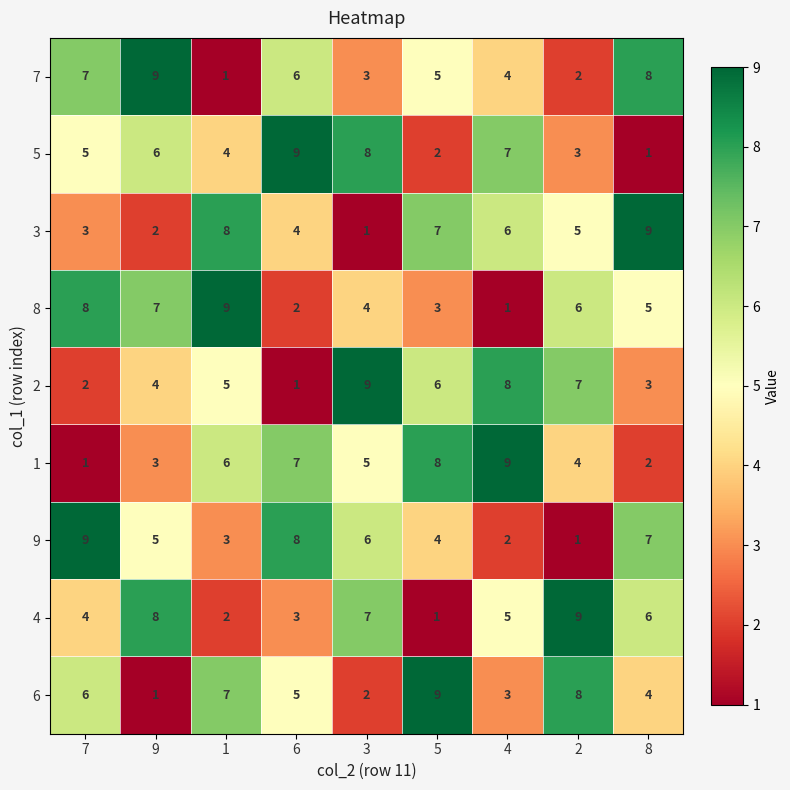

What is the smallest value displayed?

1